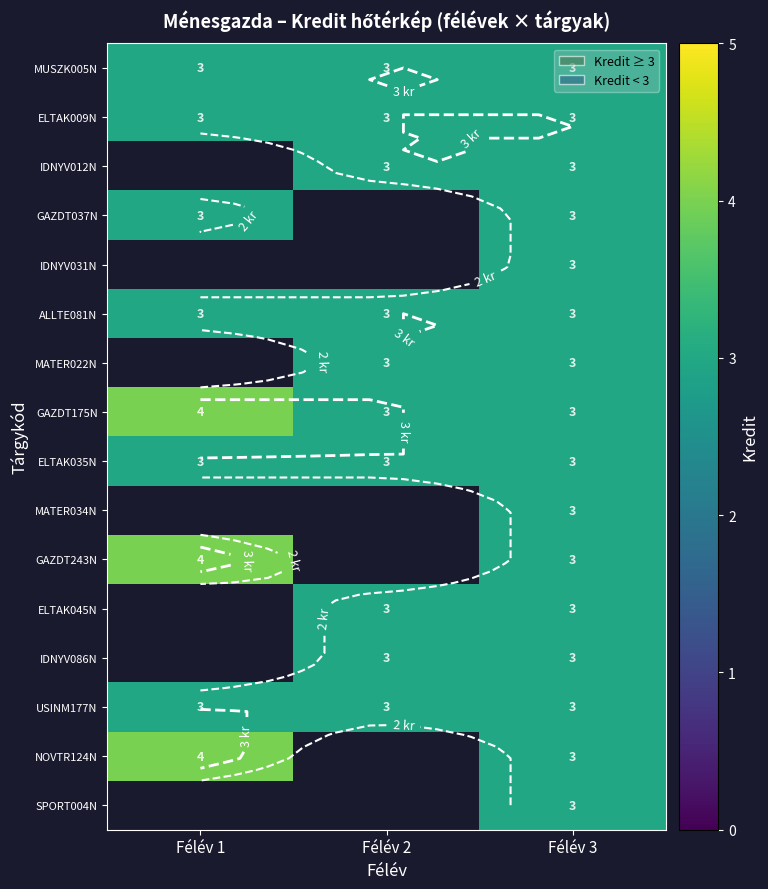

The value of IDNYV012N at Félév 2 is 4.1. True or false?

False